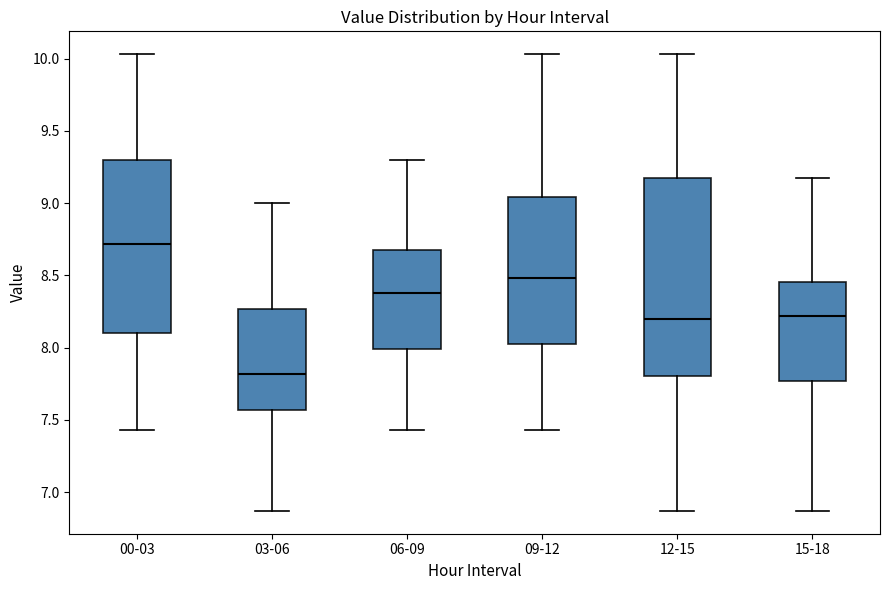

Reading left to right, transcribe this box plot: for each box, give where its median line is, the range the box spans, and where its two whiskers end, as read against the y-axis. The values are not printed on the chart, so give them approximately, as read against the axis.

00-03: median 8.70, box 8.10 to 9.30, whiskers 7.45 to 10.05
03-06: median 7.80, box 7.55 to 8.25, whiskers 6.85 to 9.00
06-09: median 8.40, box 8.00 to 8.65, whiskers 7.45 to 9.30
09-12: median 8.50, box 8.00 to 9.05, whiskers 7.45 to 10.05
12-15: median 8.20, box 7.80 to 9.15, whiskers 6.85 to 10.05
15-18: median 8.20, box 7.75 to 8.45, whiskers 6.85 to 9.15